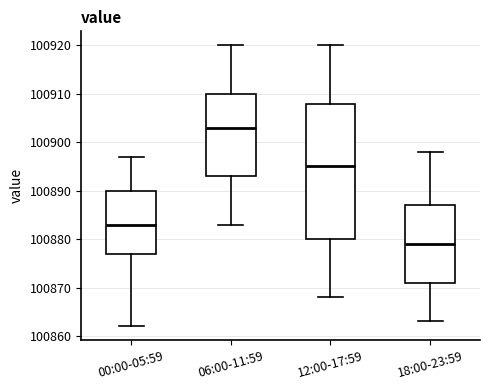

Which box's median line is the highest?

06:00-11:59